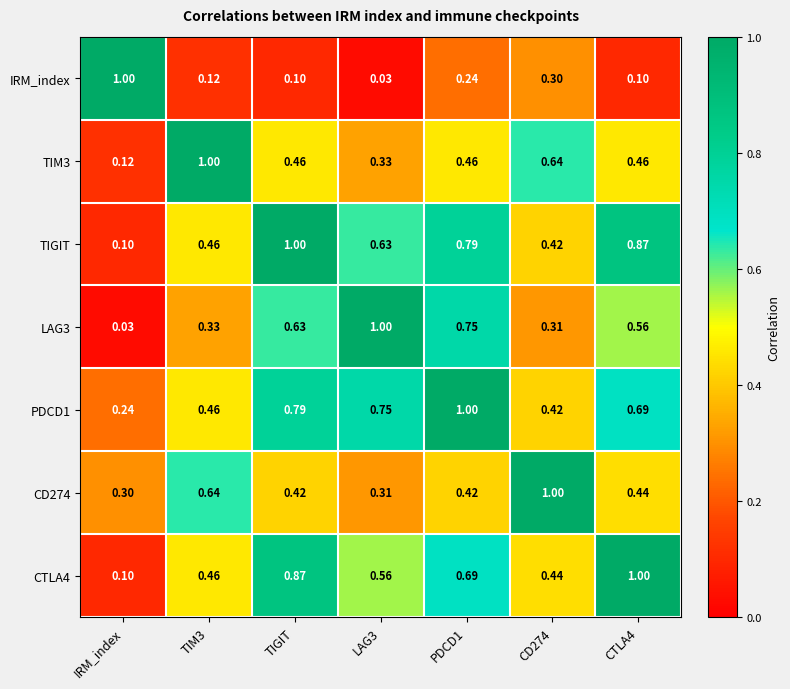

Is the value of LAG3 at TIGIT greater than the value of CTLA4 at TIGIT?

No